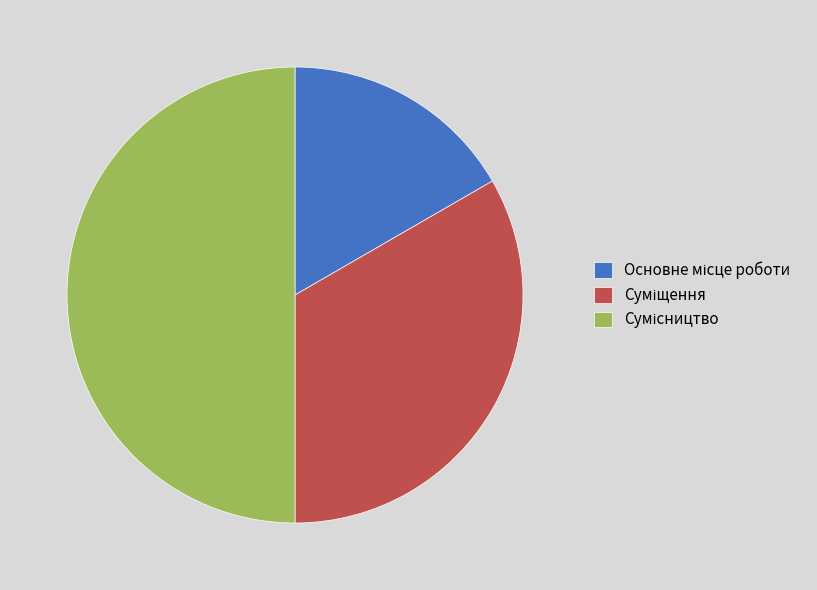

How many slices are in this pie chart?

3